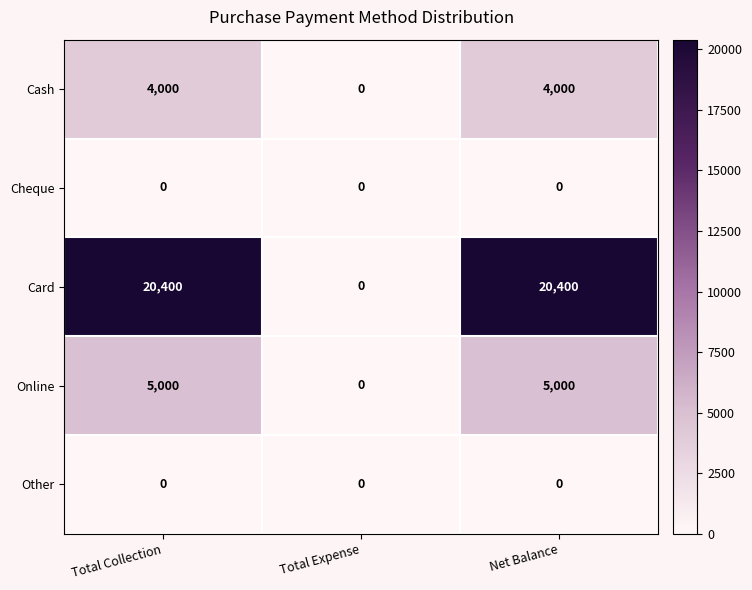

What is the total value across all series at Net Balance?

29400